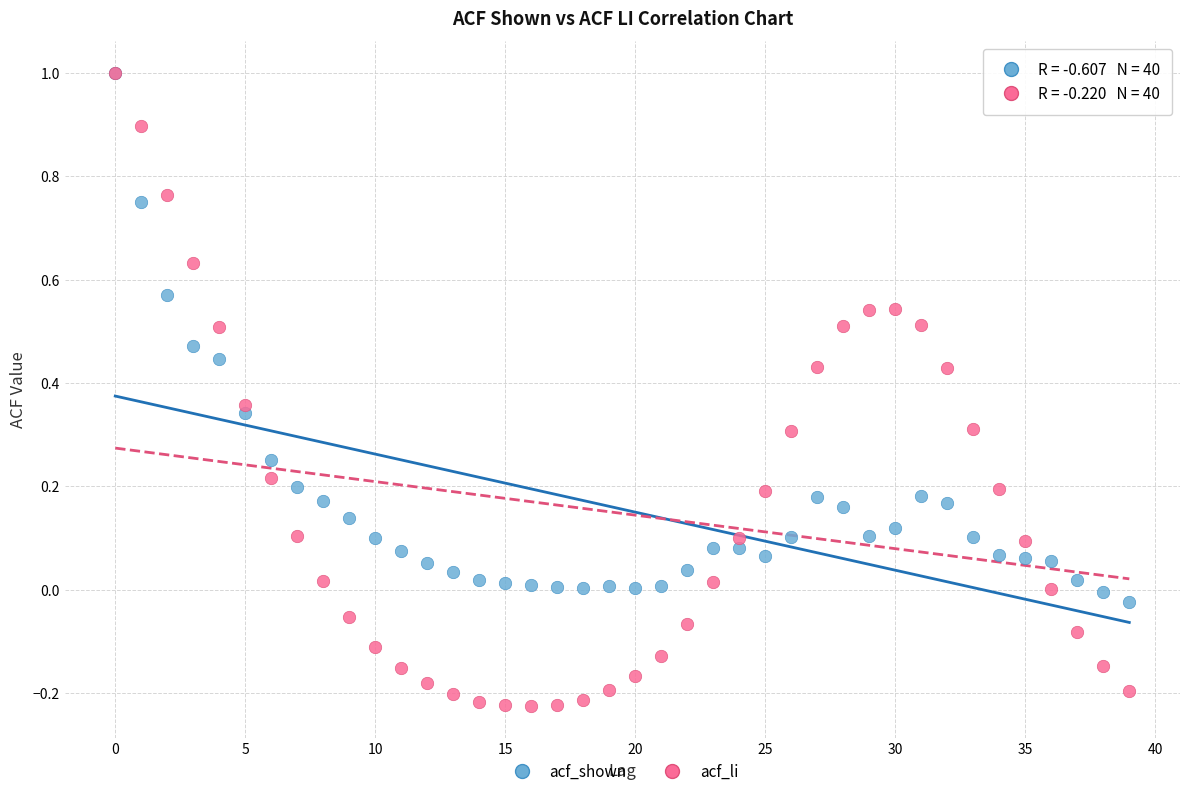

Which series has the largest Y range (max minus min)?

acf_li